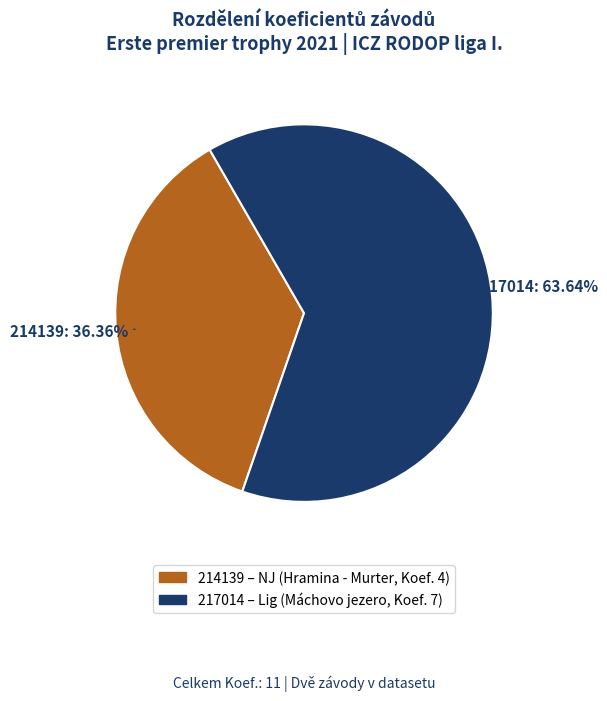

Is it true that 214139 is 36% of the pie?

True